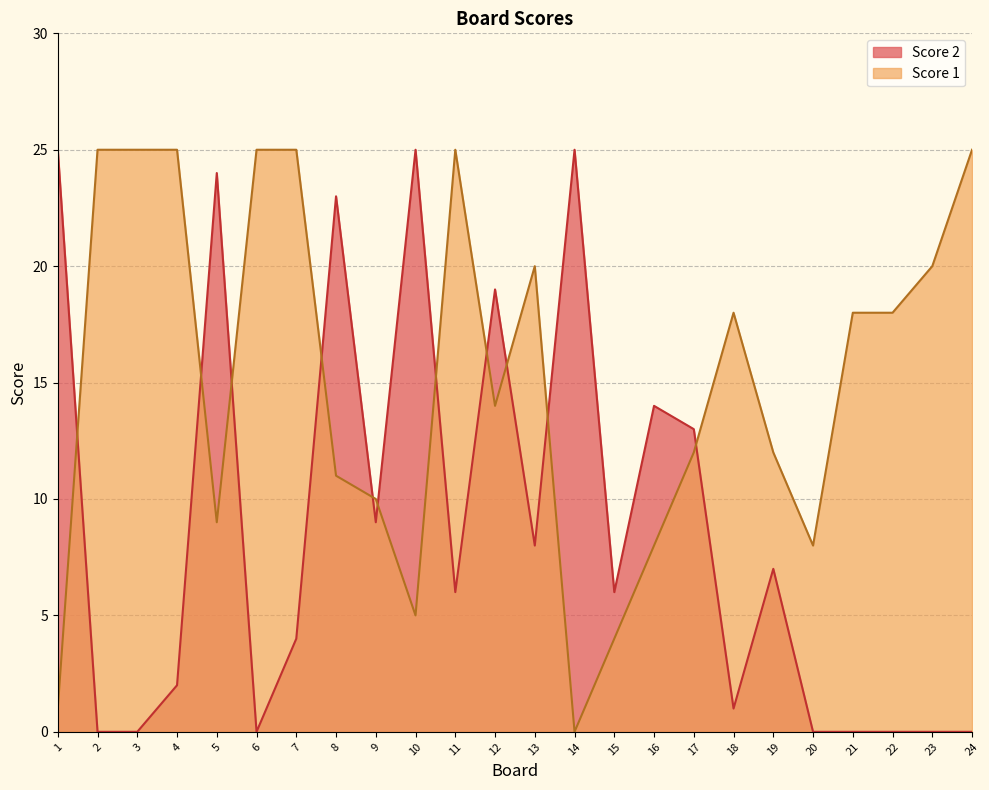

Which series has the largest range (max minus min)?

Score 1